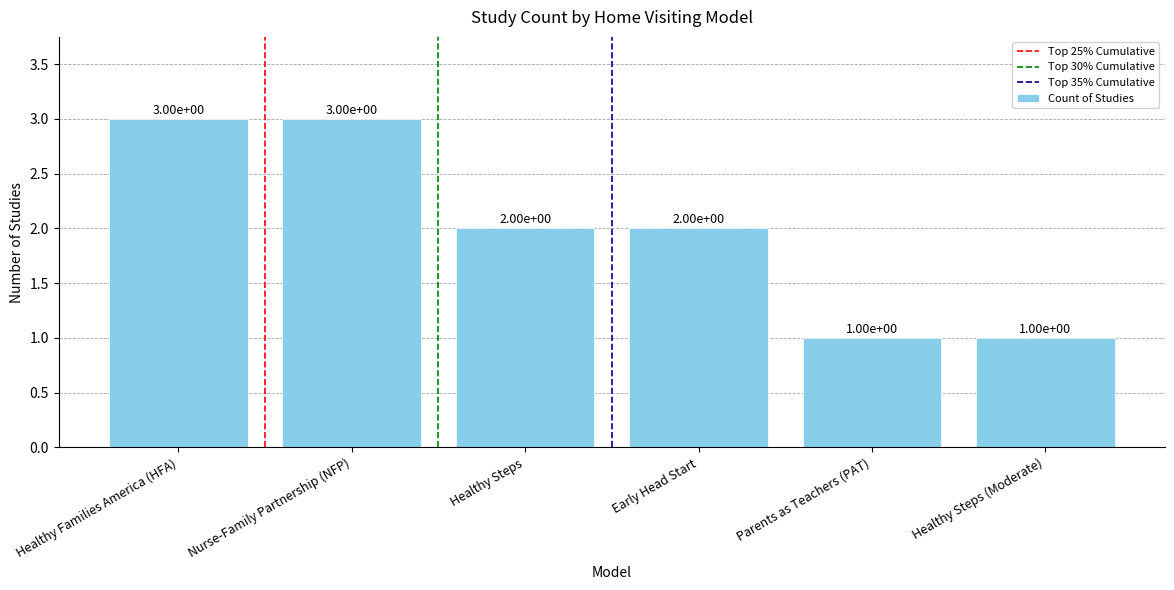

Reading left to right, transcribe all the data shown in this chart.

3	3	2	2	1	1